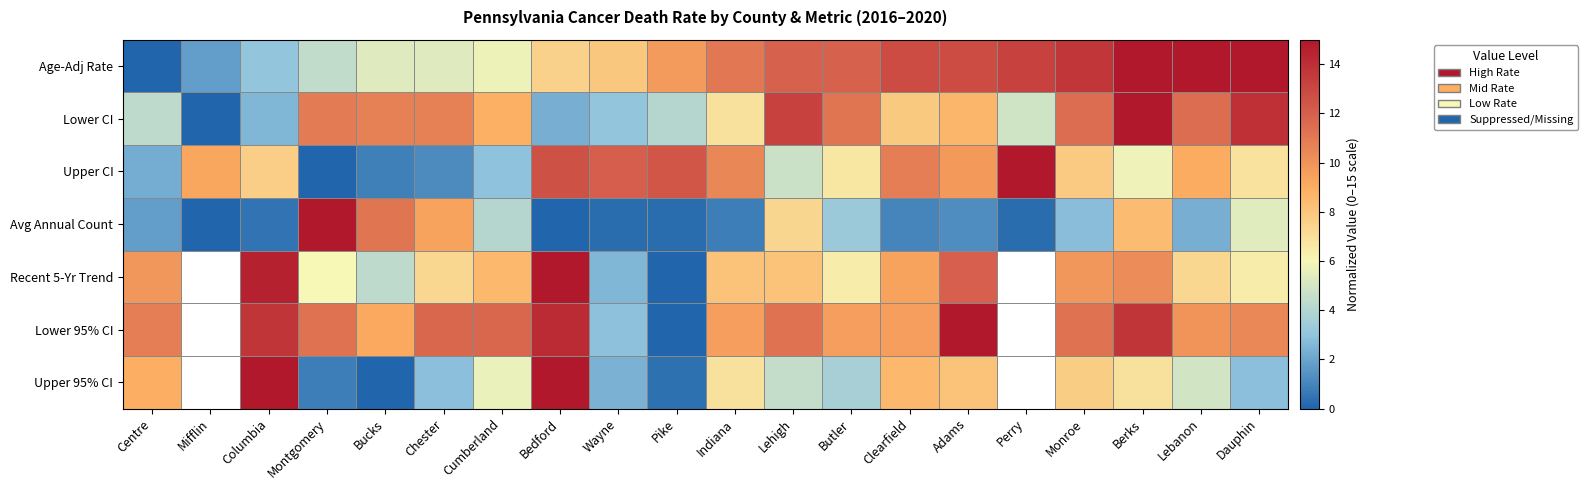

How many distinct data groups are displayed?

7